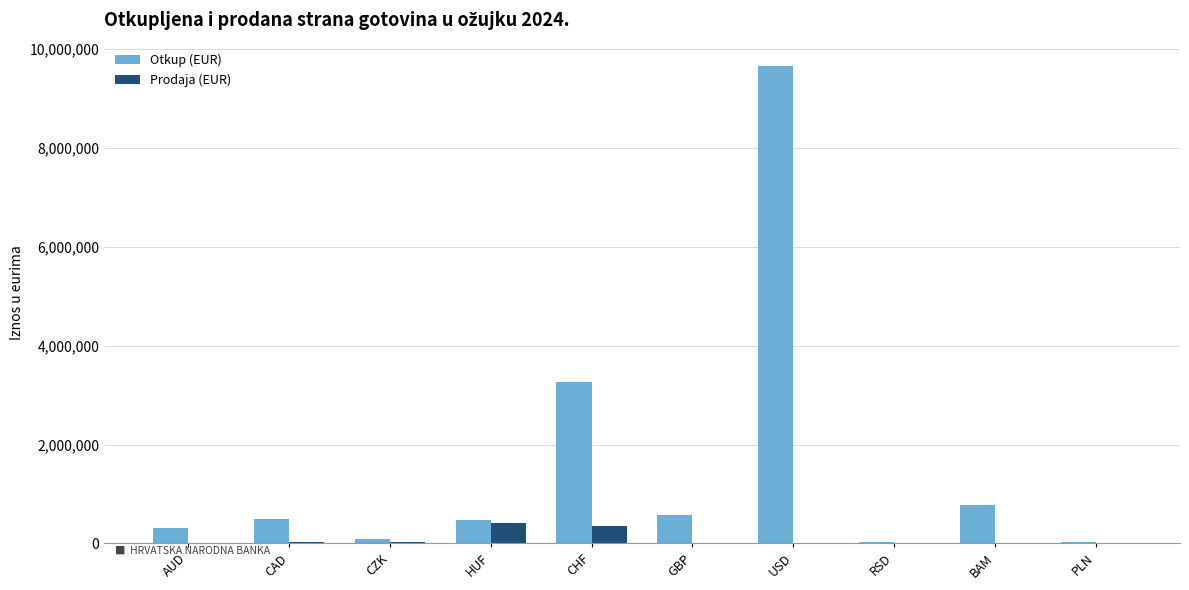

Where is Otkup (EUR) nearest to the value 4835668?

CHF